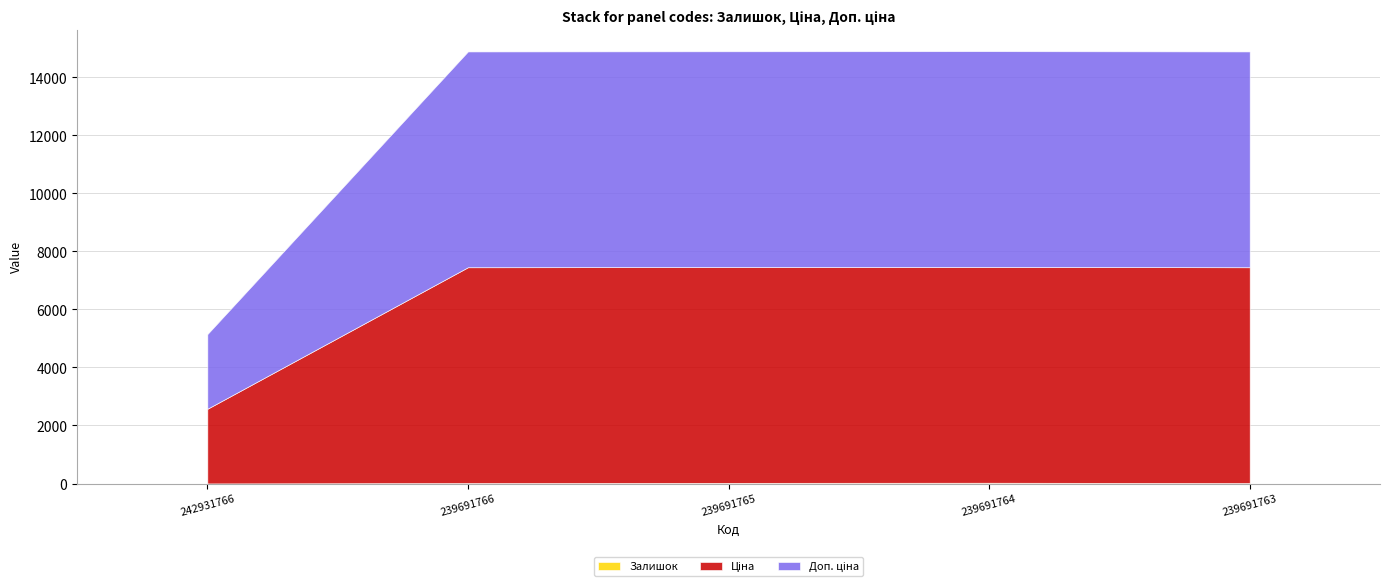

True or false: Доп. ціна has more than 2 points higher than both neighbors.

False